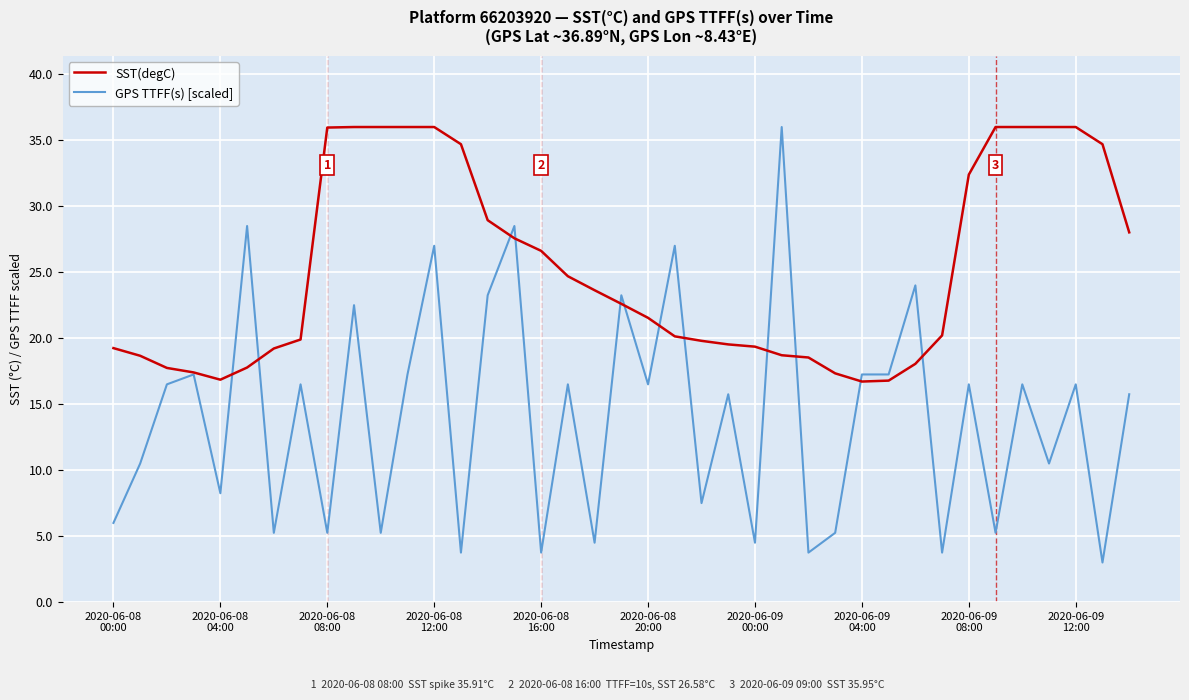

Which series ends up on top after the final intersection of GPS TTFF(s) [scaled] and SST(degC)?

SST(degC)